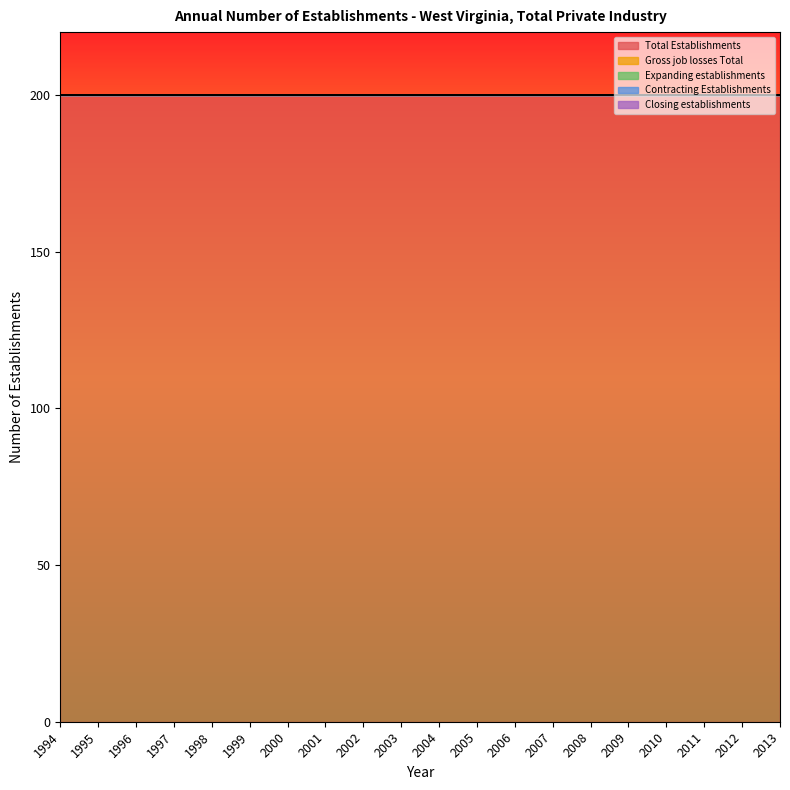

Does the chart display data point markers on the line(s)?

No